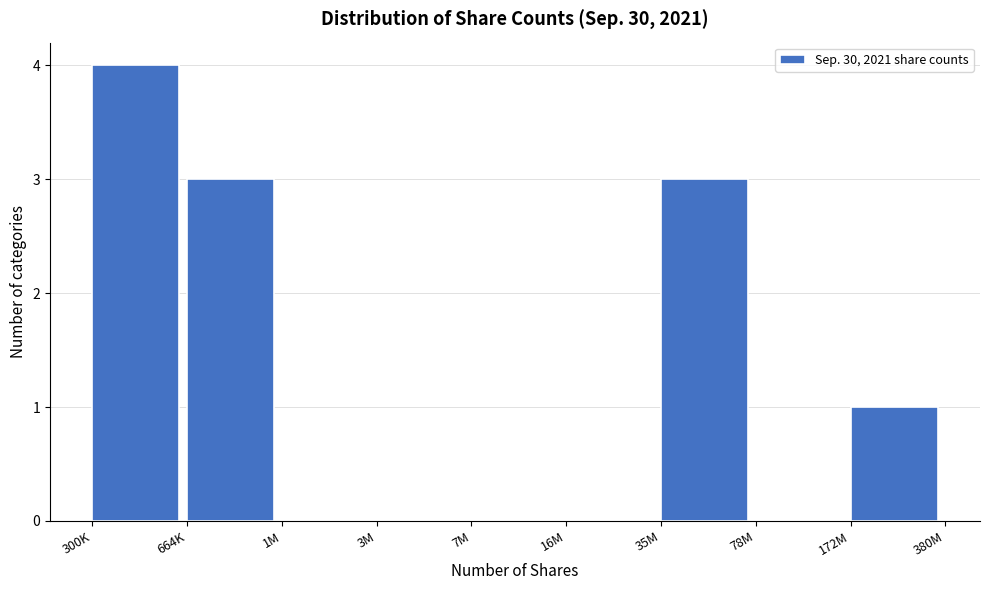

Reading left to right, transcribe all the data shown in this chart.

300K=4	664K=3	1M=0	3M=0	7M=0	16M=0	35M=3	78M=0	172M=1